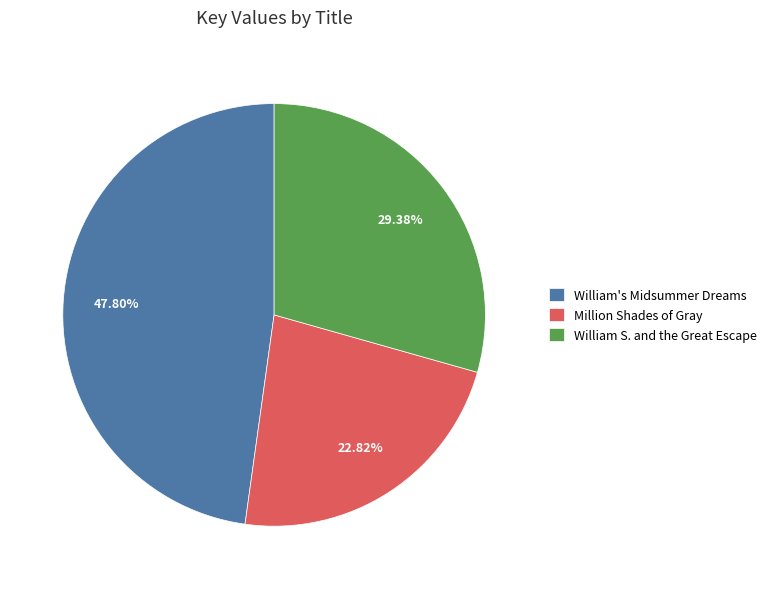

What portion of the pie excludes William's Midsummer Dreams?

52.2%